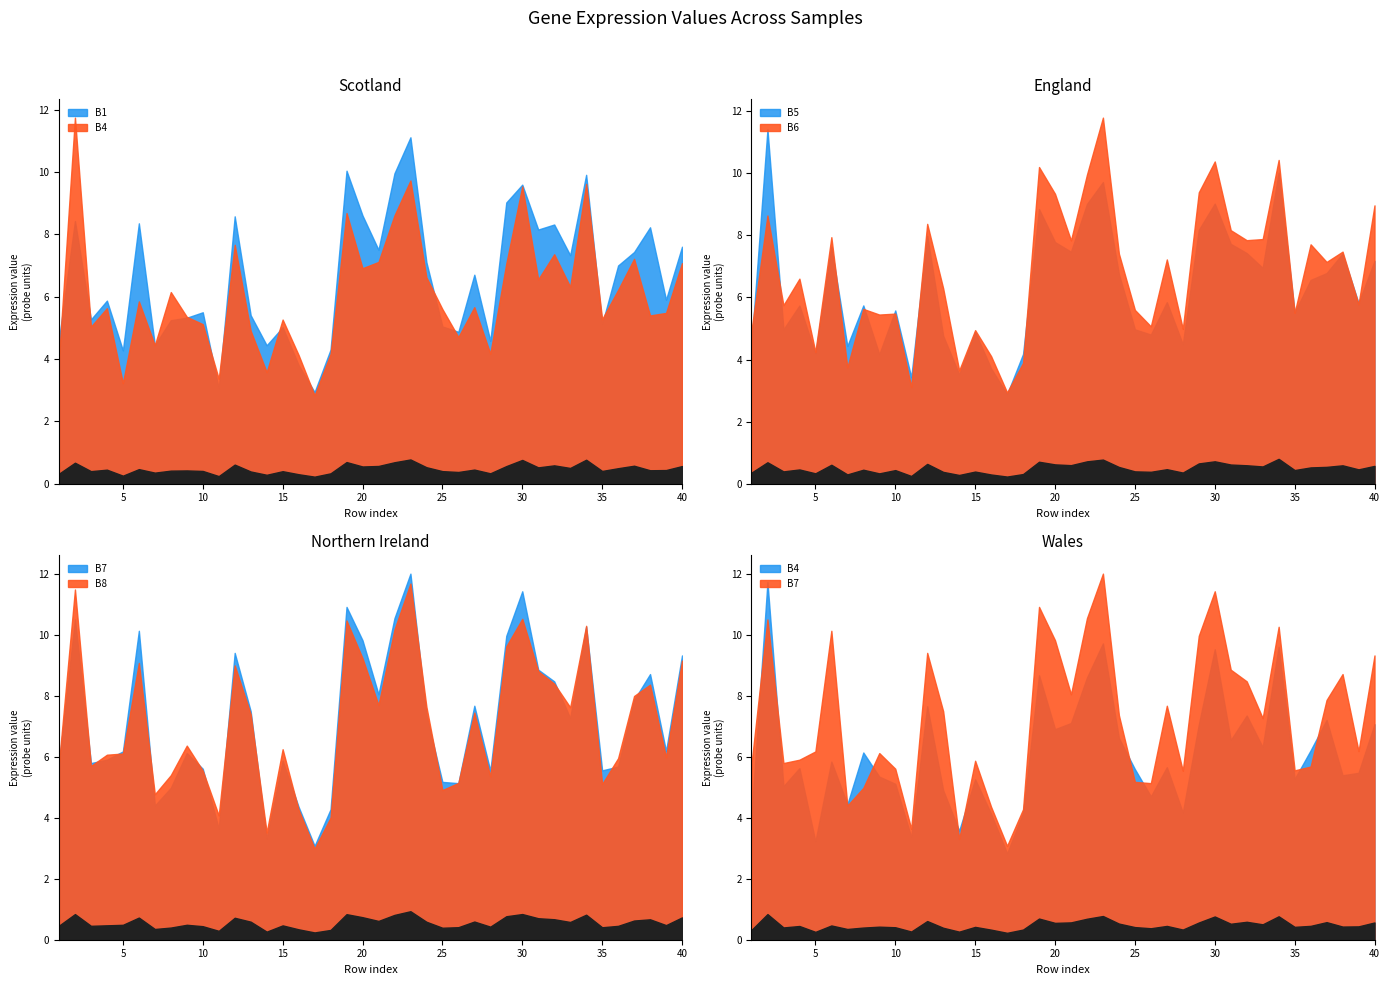

The B4 series shows 3.4 at 11. True or false?

True